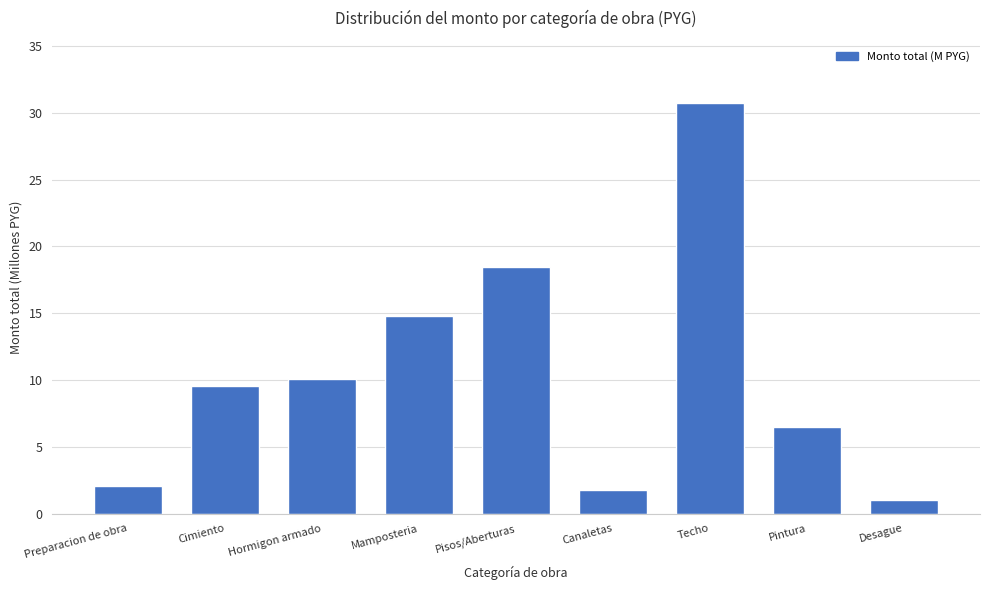

The value at Pisos/Aberturas is 12.9. True or false?

False